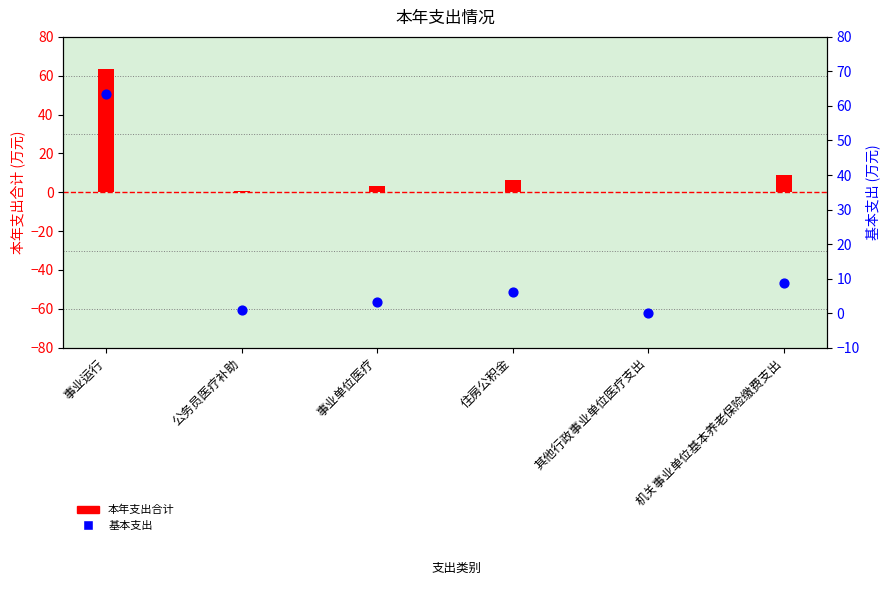

Which series has the largest Y range (max minus min)?

本年支出合计